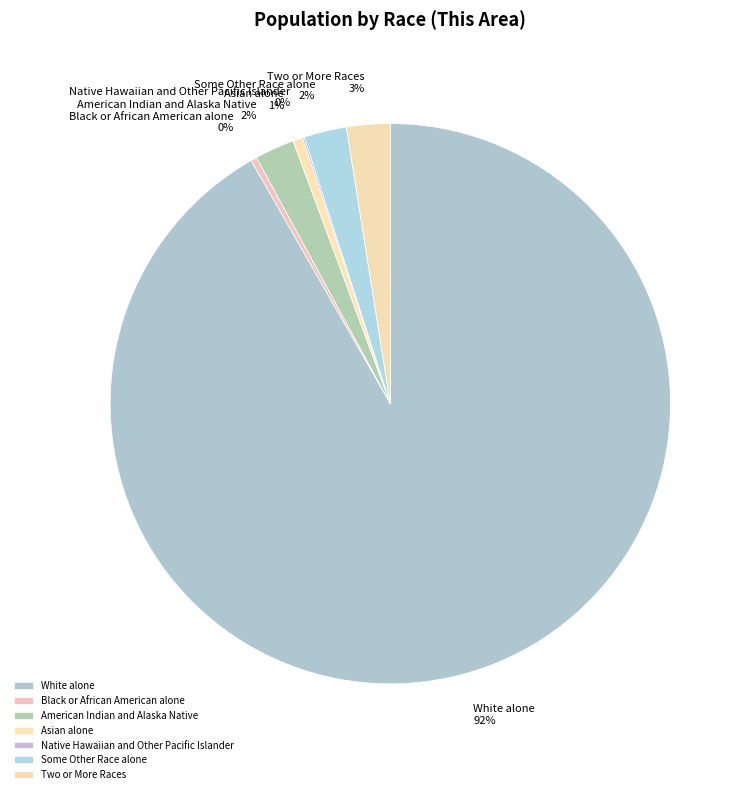

The Asian alone slice represents 10% of the pie. True or false?

False